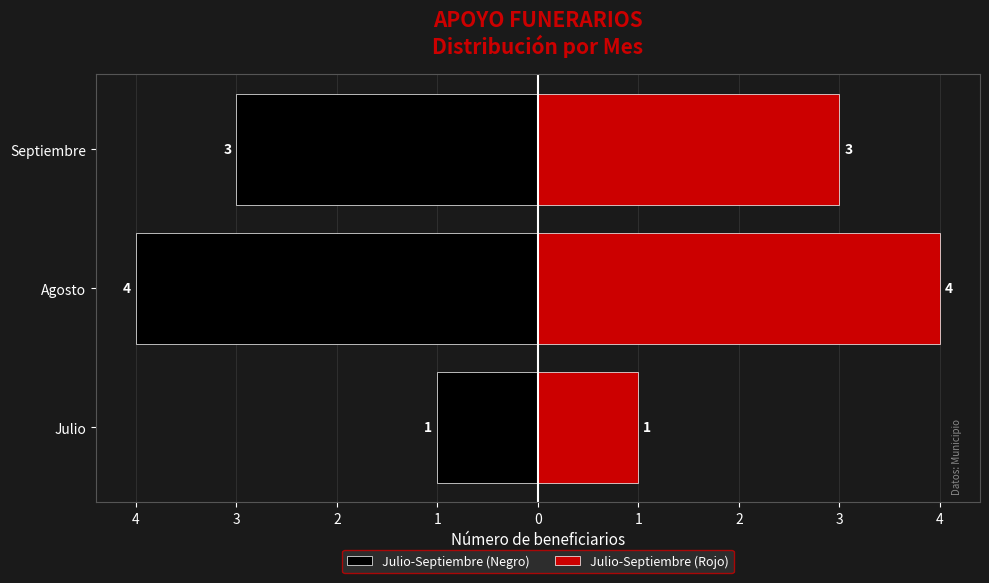

What are all the series names shown in the legend?

Julio-Septiembre (Negro), Julio-Septiembre (Rojo)